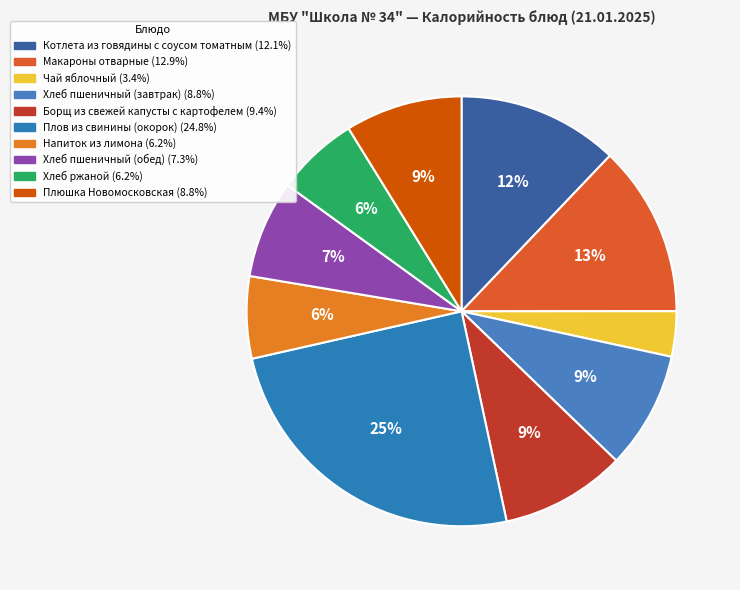

What is the change in value from Борщ из свежей капусты с картофелем to Напиток из лимона?

-51.7